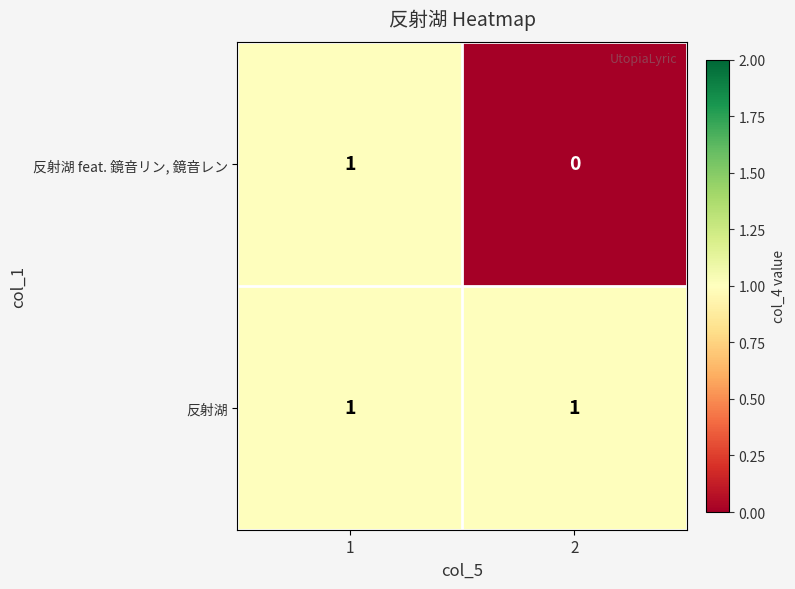

How many categories are shown in the chart?

2